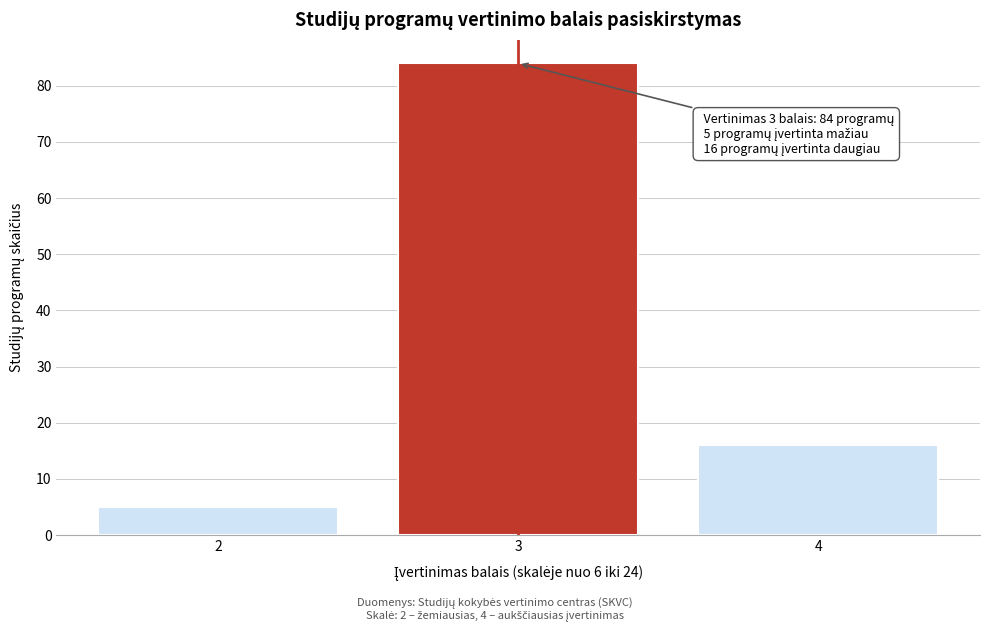

Reading right to left, transcribe all the data shown in this chart.

16	84	5